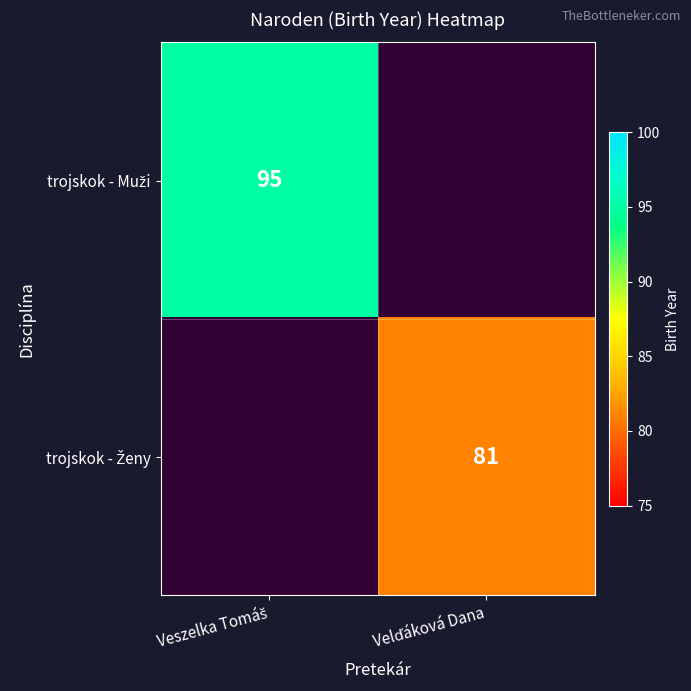

Which category has the highest value across all series?

Veszelka Tomáš